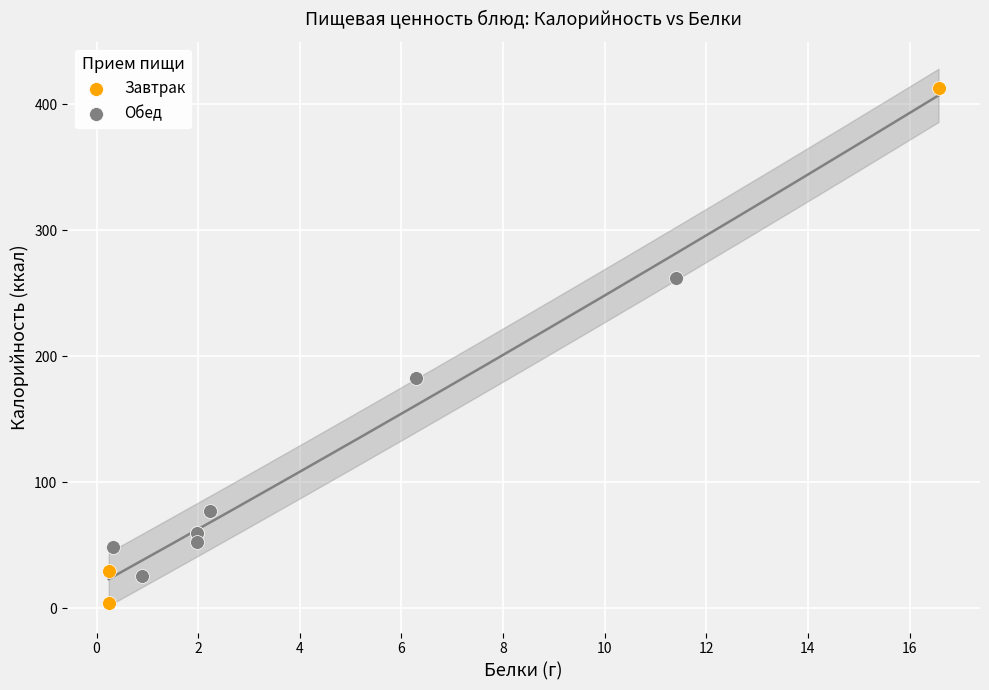

Which series reaches the maximum Y coordinate?

Завтрак